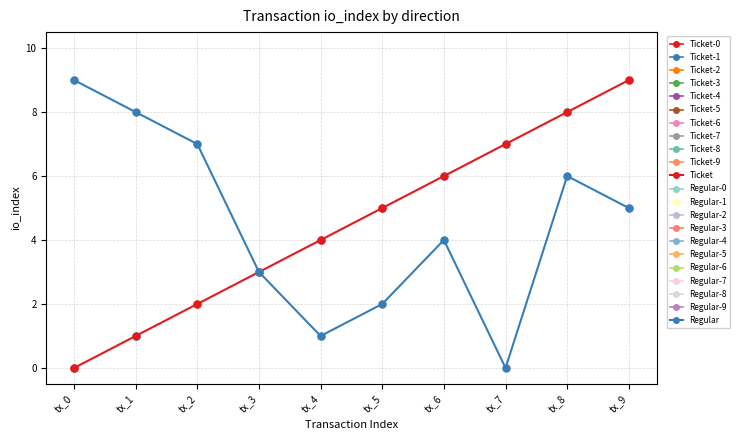

How many series are shown in this chart?

2